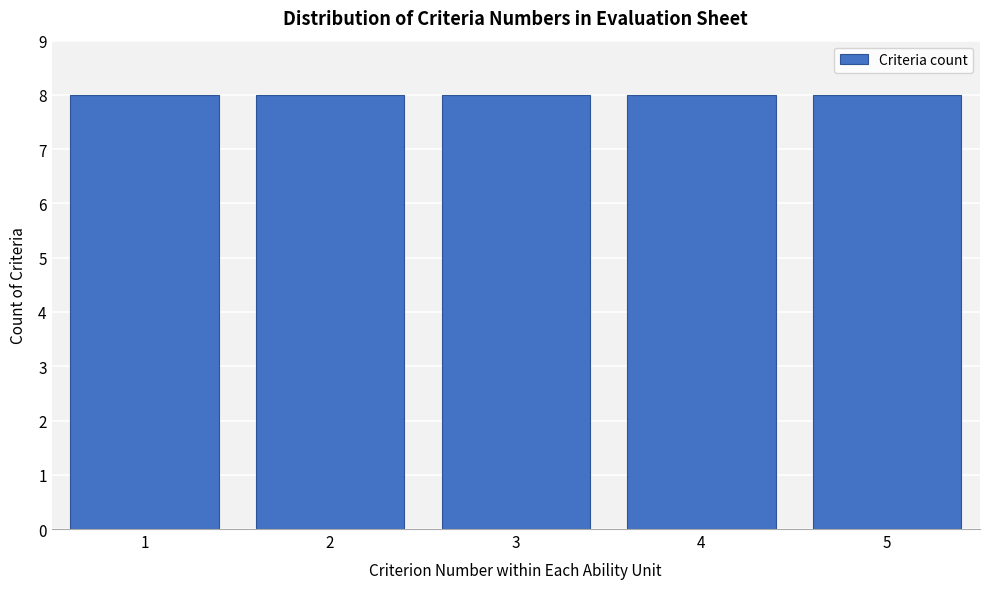

Reading left to right, list every bar in this chart as the range it spans on the x-axis followed by its height. The values are not printed on the chart, so give them approximately, as read against the axis.

0.5 to 1.5: 8
1.5 to 2.5: 8
2.5 to 3.5: 8
3.5 to 4.5: 8
4.5 to 5.5: 8